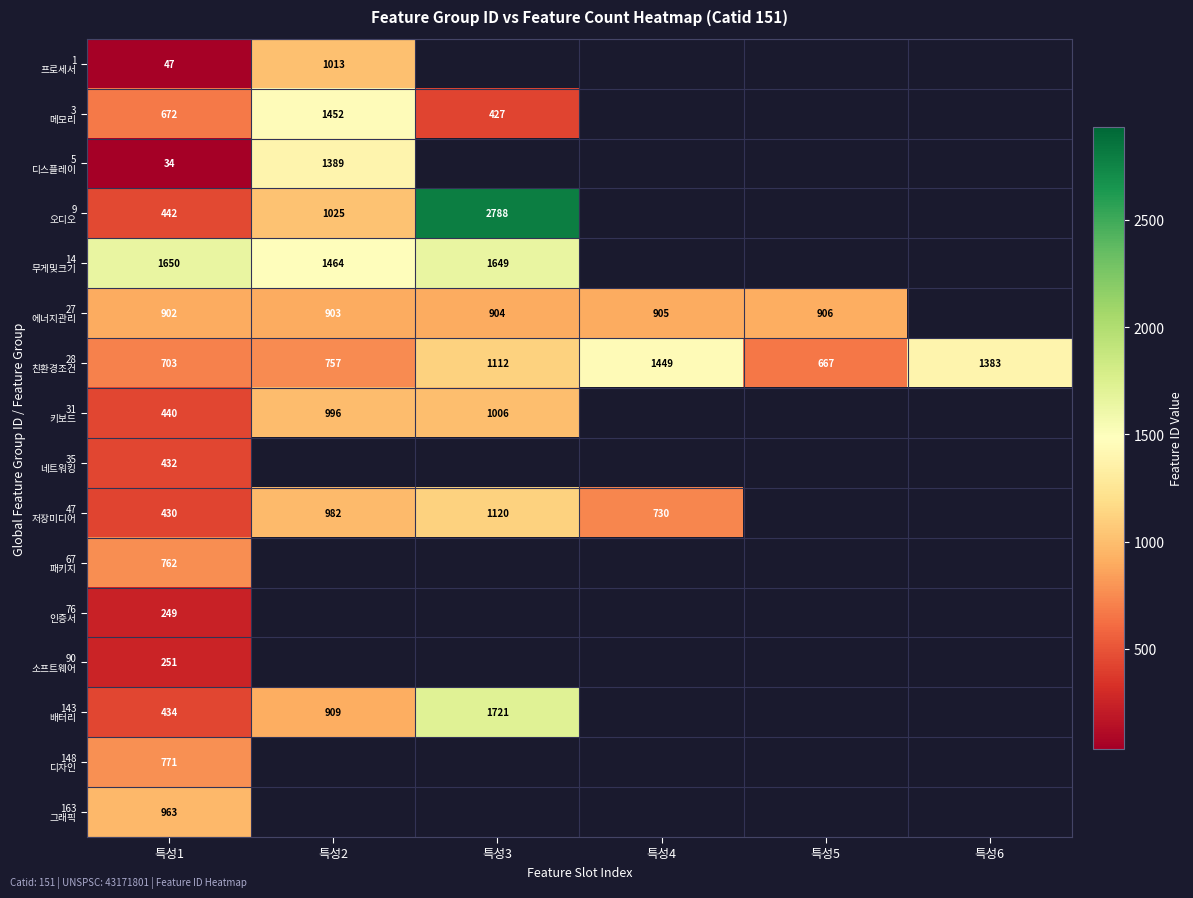

Which label corresponds to the smallest value in the chart?

특성1